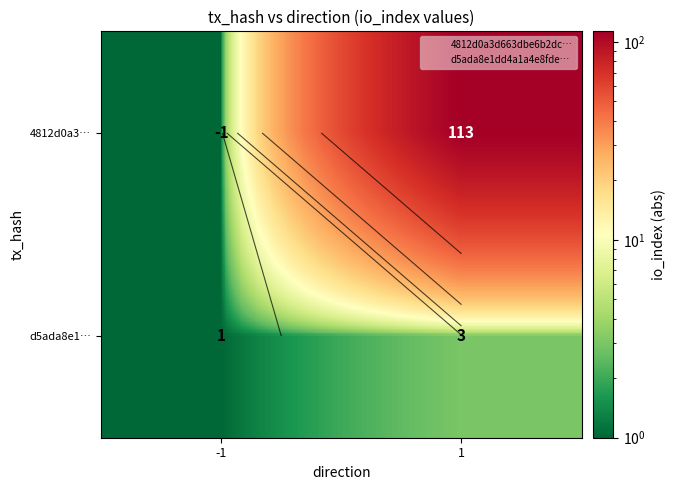

What is the maximum value shown in the chart?

113